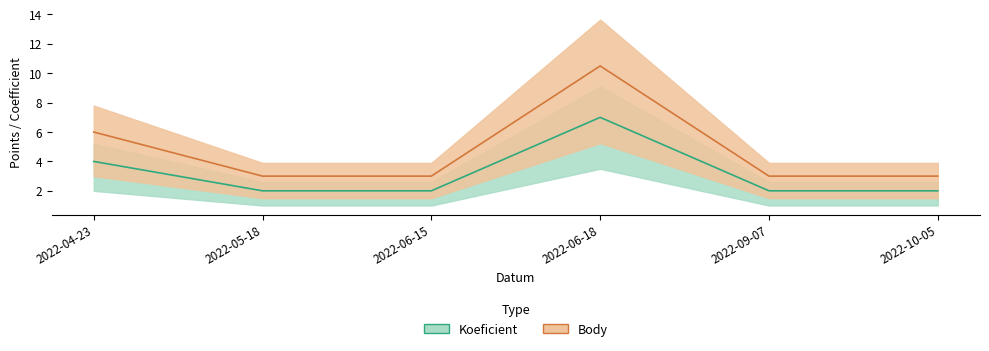

Which series has the largest range (max minus min)?

Body